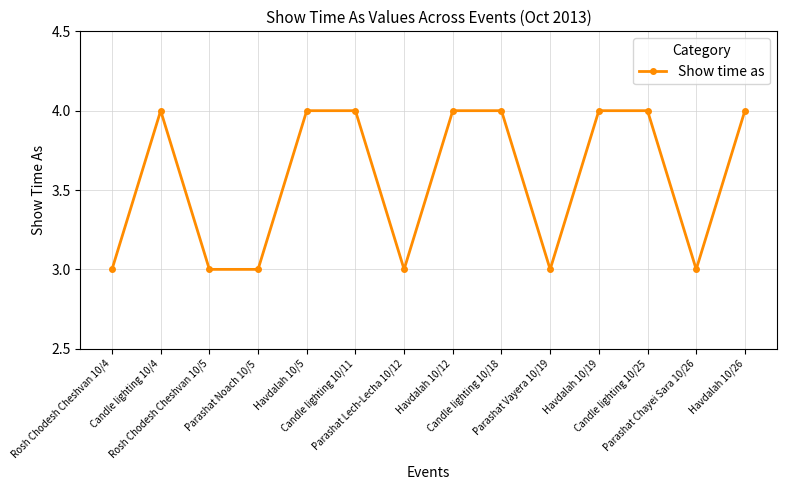

What is the sum of all values?

50